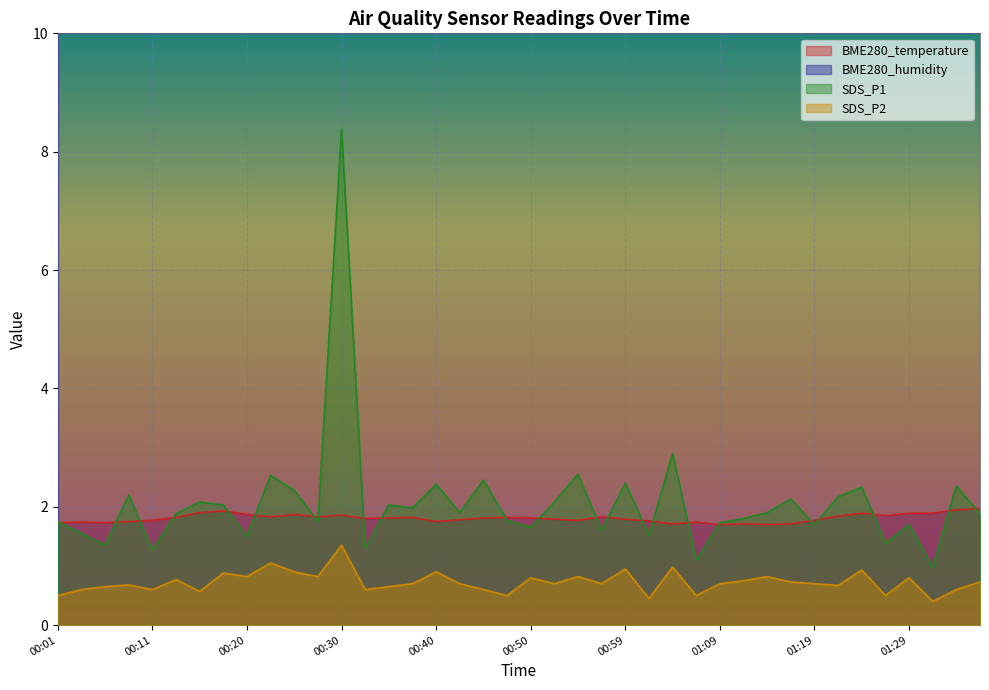

Reading left to right, list all the values displayed in this chart.

BME280_temperature: 1.7	1.7	1.7	1.8	1.8	1.8	1.9	1.9	1.9	1.8	1.9	1.8	1.9	1.8	1.8	1.8	1.8	1.8	1.8	1.8	1.8	1.8	1.8	1.8	1.8	1.8	1.7	1.7	1.7	1.7	1.7	1.7	1.8	1.8	1.9	1.9	1.9	1.9	1.9	2.0
SDS_P1: 1.8	1.6	1.4	2.2	1.3	1.9	2.1	2.0	1.5	2.5	2.3	1.8	8.4	1.3	2.0	2.0	2.4	1.9	2.5	1.8	1.6	2.1	2.5	1.6	2.4	1.5	2.9	1.1	1.7	1.8	1.9	2.1	1.7	2.2	2.3	1.4	1.7	1.0	2.4	1.9
SDS_P2: 0.5	0.6	0.7	0.7	0.6	0.8	0.6	0.9	0.8	1.1	0.9	0.8	1.4	0.6	0.7	0.7	0.9	0.7	0.6	0.5	0.8	0.7	0.8	0.7	0.9	0.5	1.0	0.5	0.7	0.8	0.8	0.7	0.7	0.7	0.9	0.5	0.8	0.4	0.6	0.7